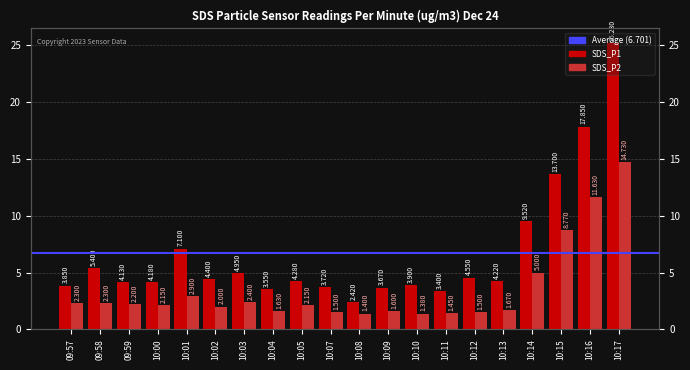

List the labels in order of SDS_P1 value, largest first.

10:17, 10:16, 10:15, 10:14, 10:01, 09:58, 10:03, 10:12, 10:02, 10:05, 10:13, 10:00, 09:59, 10:10, 09:57, 10:07, 10:09, 10:04, 10:11, 10:08